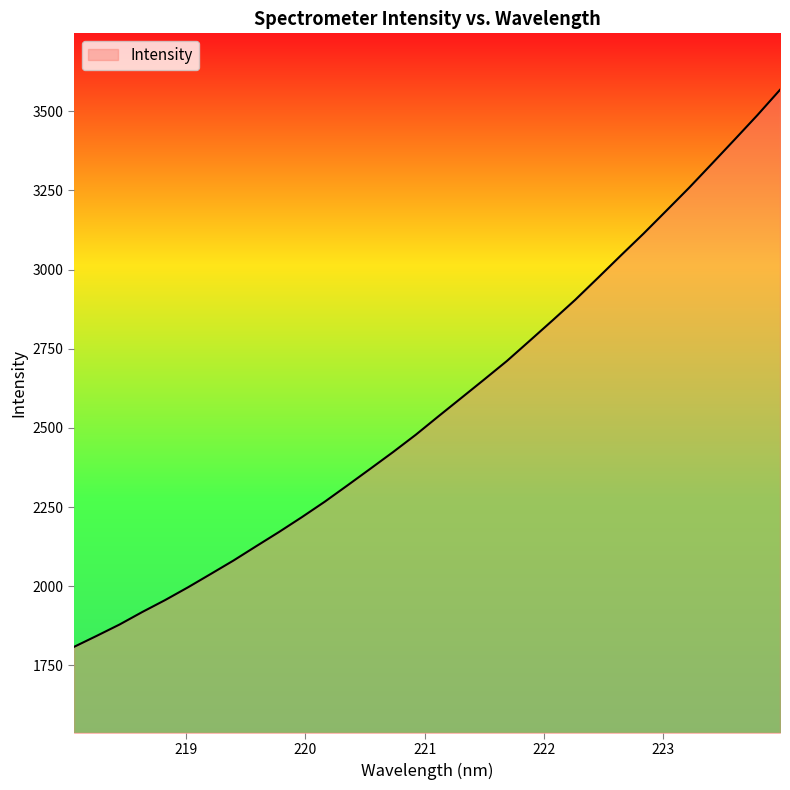

What is the sum of all values?

82286.1